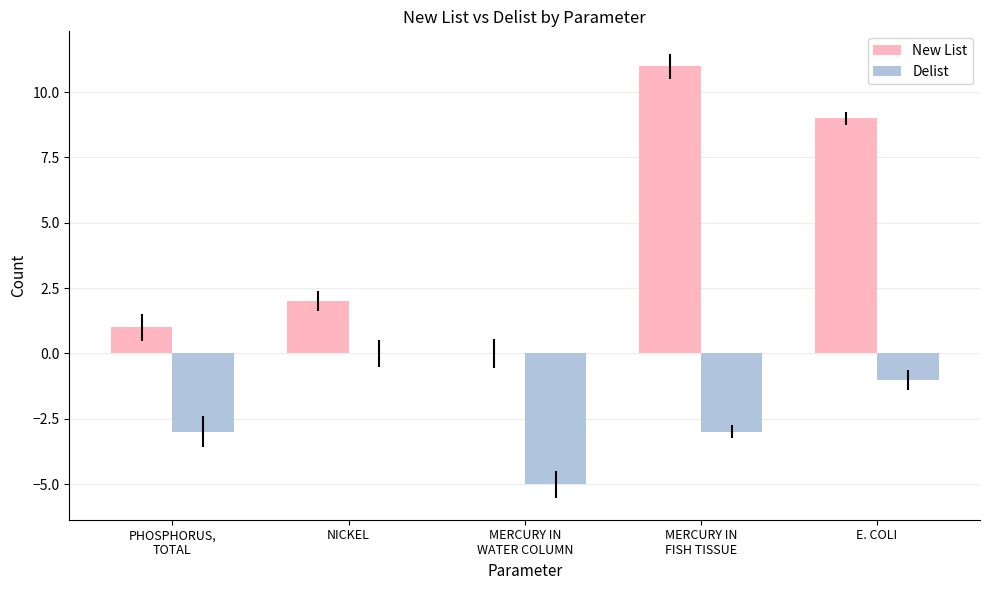

At which label is New List closest to 5?

NICKEL